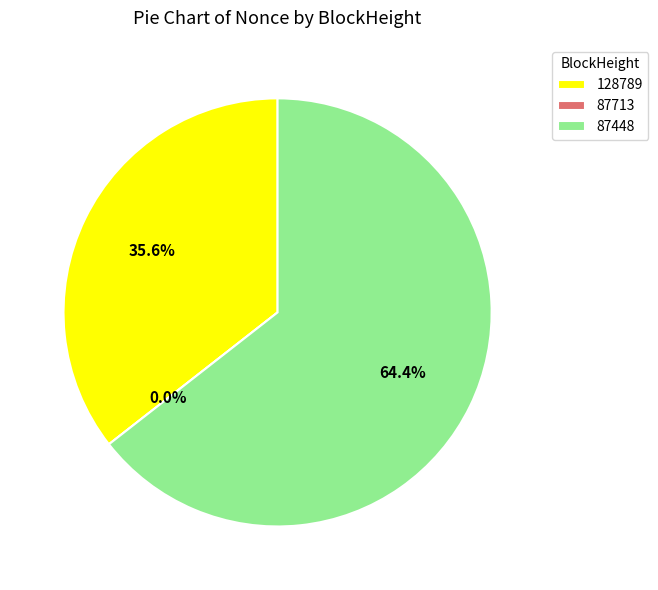

To the nearest percent, what percentage of the pie is 87448?

64%